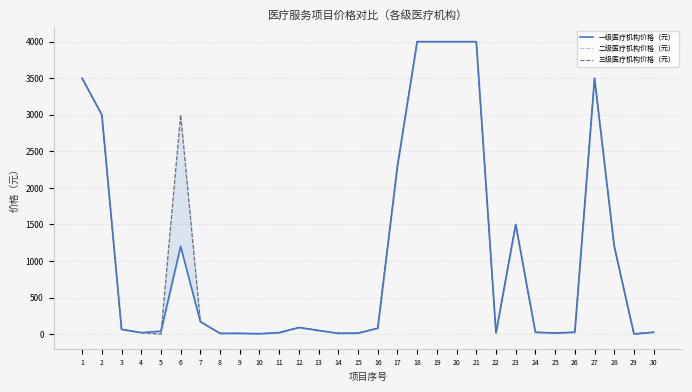

List the labels in order of 一级医疗机构价格（元） value, smallest first.

29, 10, 8, 9, 14, 15, 22, 25, 4, 11, 24, 26, 30, 5, 13, 3, 16, 12, 7, 6, 28, 23, 17, 2, 1, 27, 18, 19, 20, 21